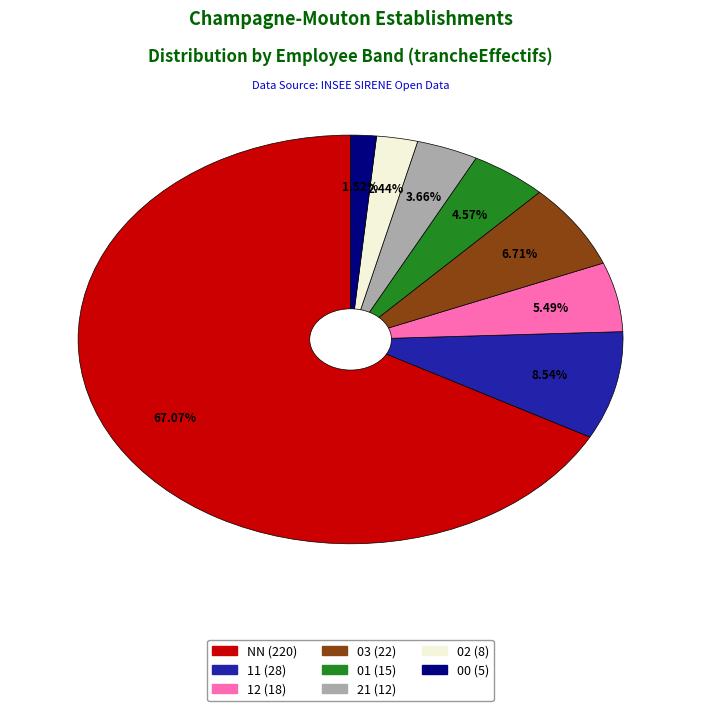

Is there a majority slice in this chart?

Yes